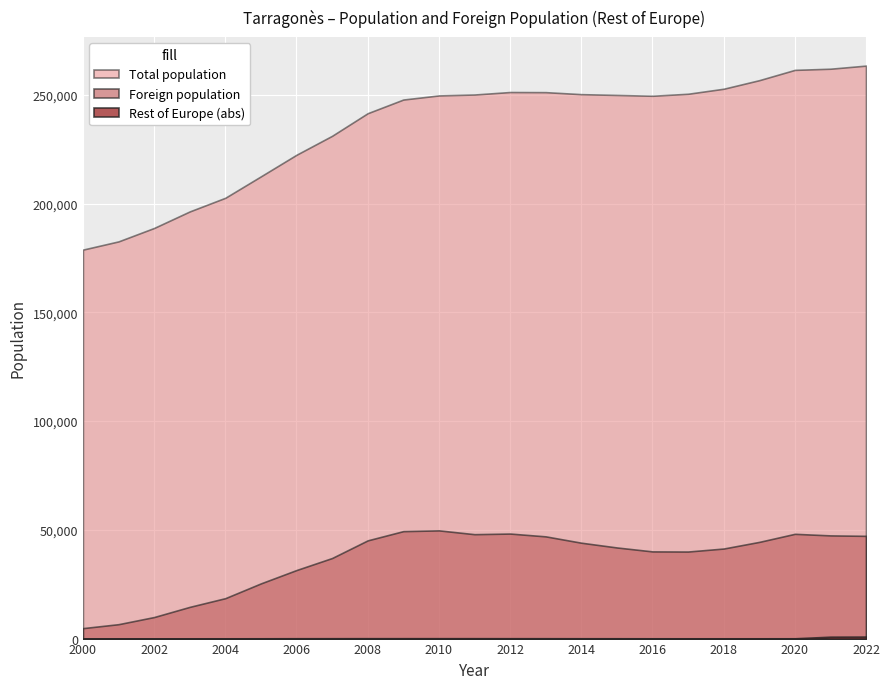

What is the value of the Foreign population point at the 16th from the left?

41891